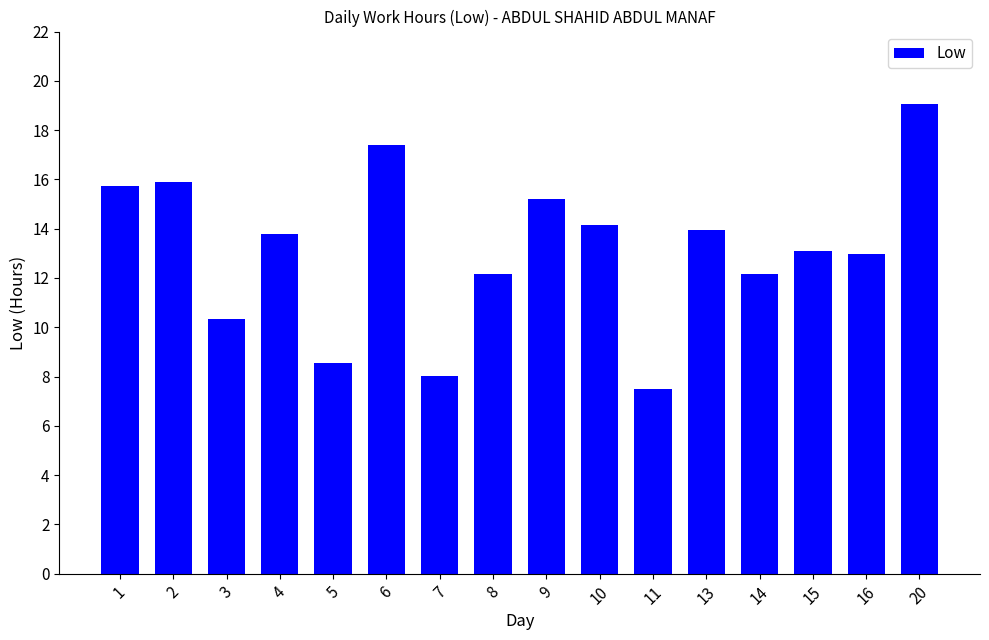

Reading right to left, transcribe all the data shown in this chart.

20=19.1	16=13.0	15=13.1	14=12.2	13=14.0	11=7.5	10=14.1	9=15.2	8=12.2	7=8.0	6=17.4	5=8.5	4=13.8	3=10.3	2=15.9	1=15.7